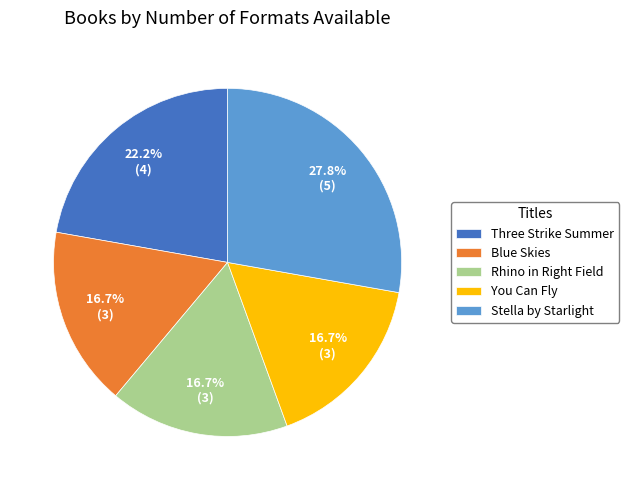

What is the ratio of the value at Stella by Starlight to the value at Blue Skies?

1.7